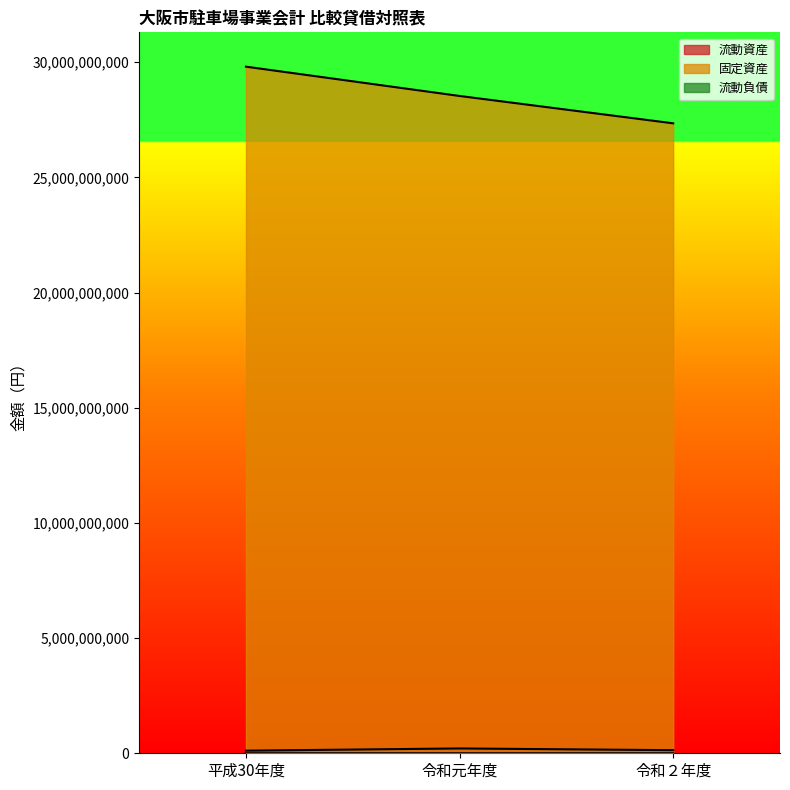

Reading right to left, what are all the values shown in this chart?

流動資産: 令和２年度=134769891	令和元年度=209643025	平成30年度=112977996
固定資産: 令和２年度=27346937240	令和元年度=28534482297	平成30年度=29806617854
流動負債: 令和２年度=1518993	令和元年度=1566504	平成30年度=1205213